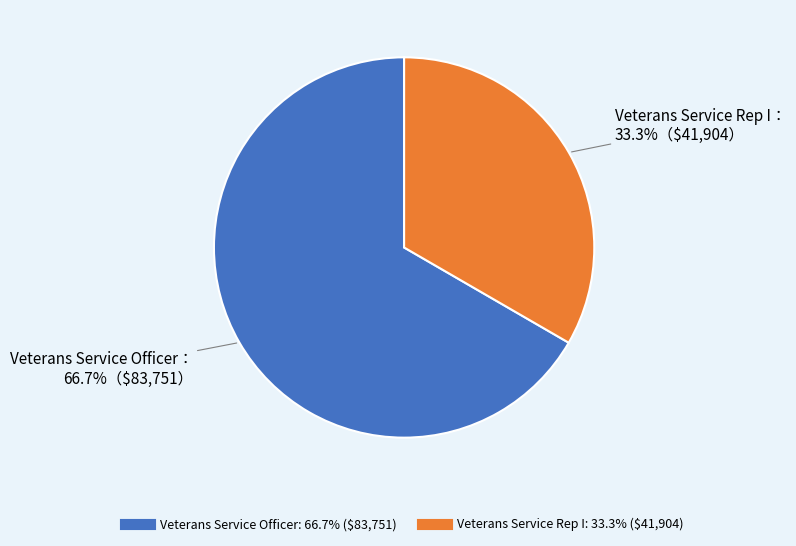

Between Veterans Service Officer and Veterans Service Rep I, which is larger?

Veterans Service Officer